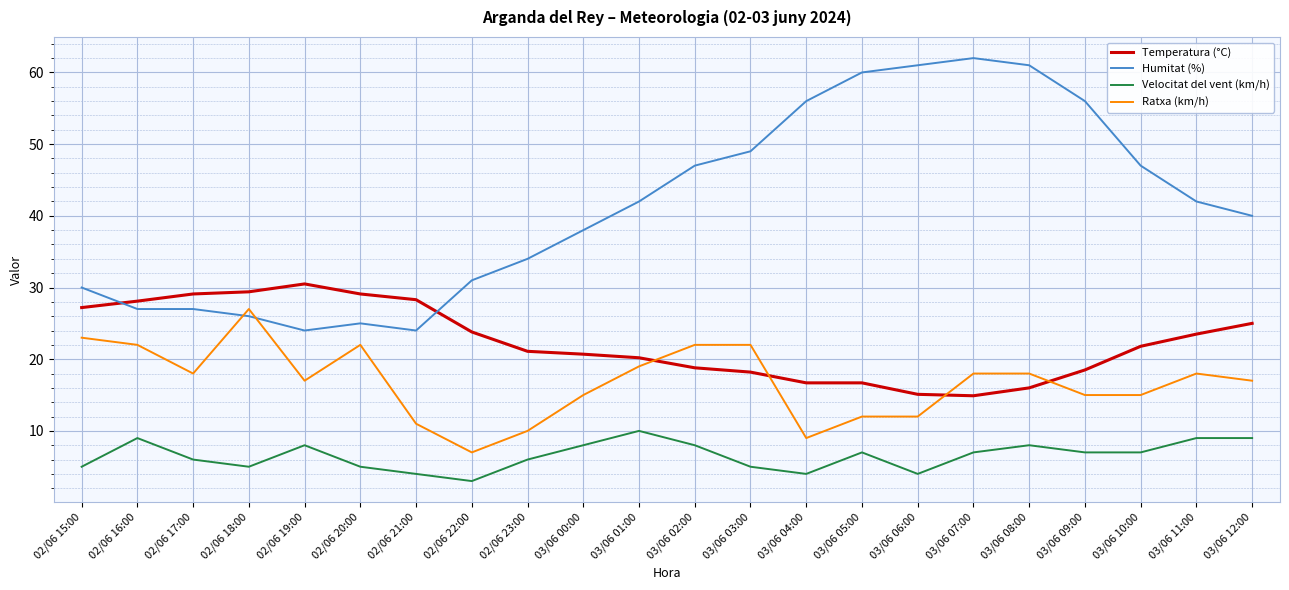

Is the value of Temperatura (°C) at 03/06 12:00 greater than the value of Ratxa (km/h) at 03/06 04:00?

Yes